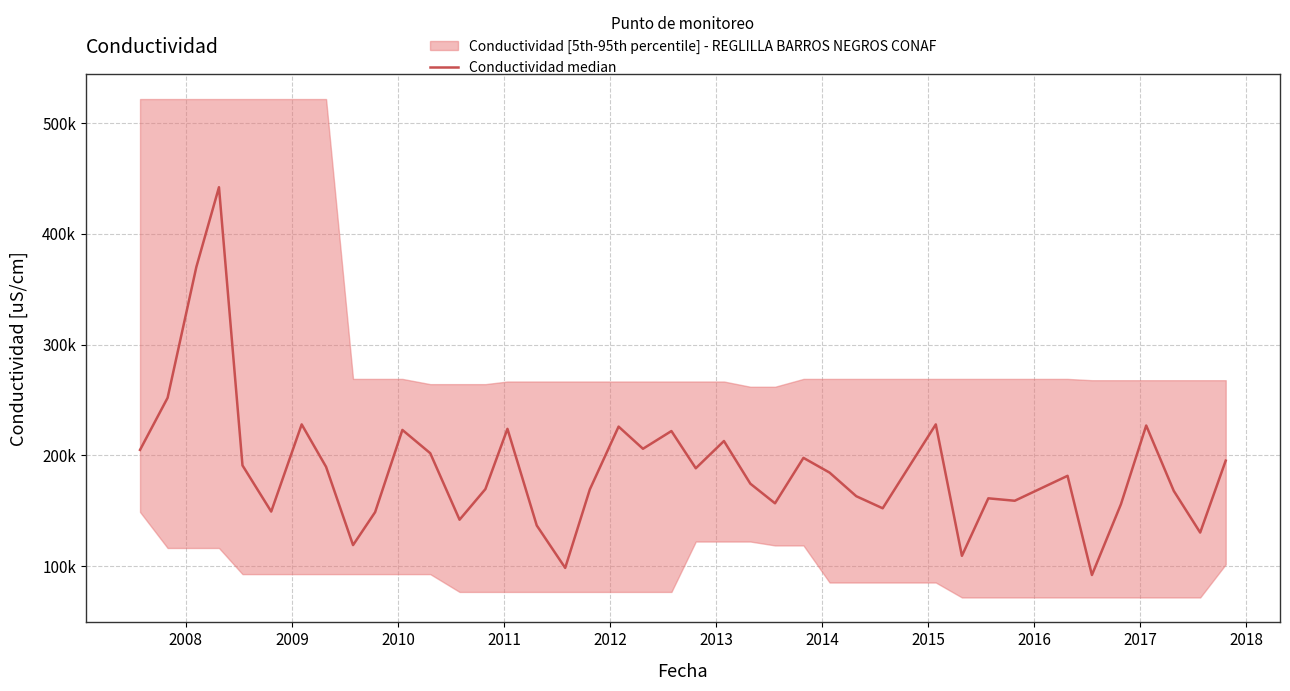

Does the chart display data point markers on the line(s)?

No